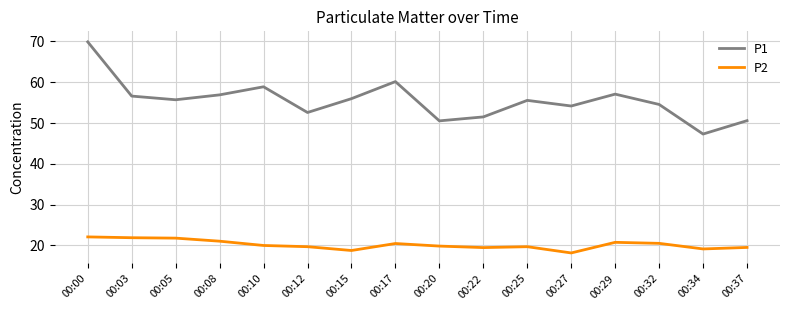

At which category is the sum across all series the highest?

00:00